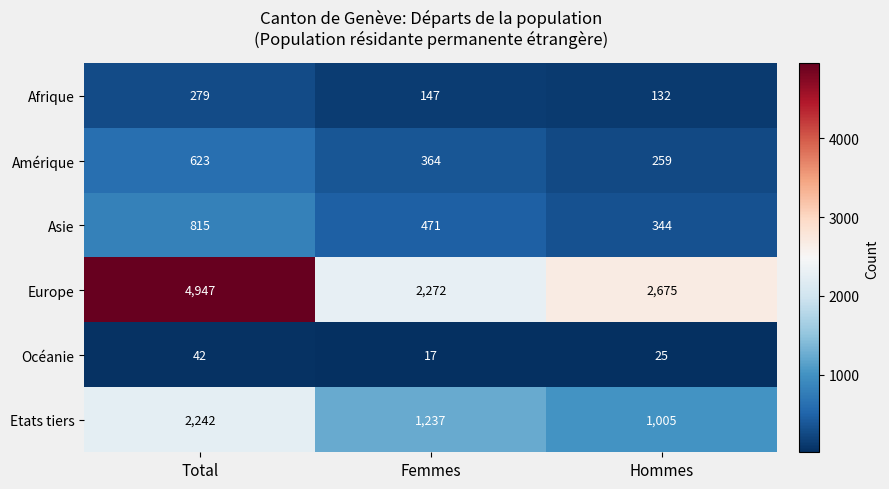

Which series has the largest range (max minus min)?

Europe